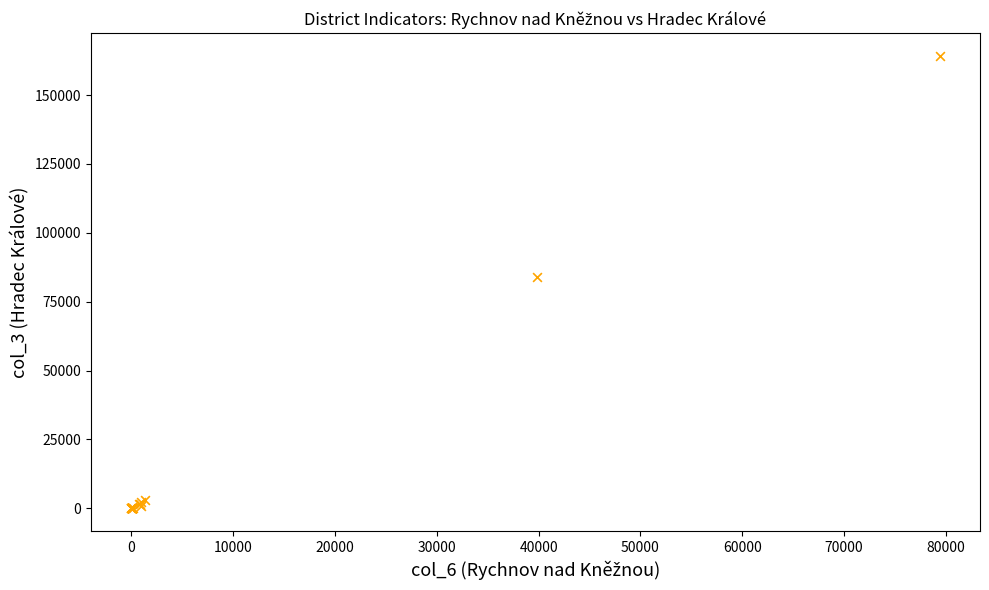

What Y value in the scatter plot is closest to 82143?

84038.0